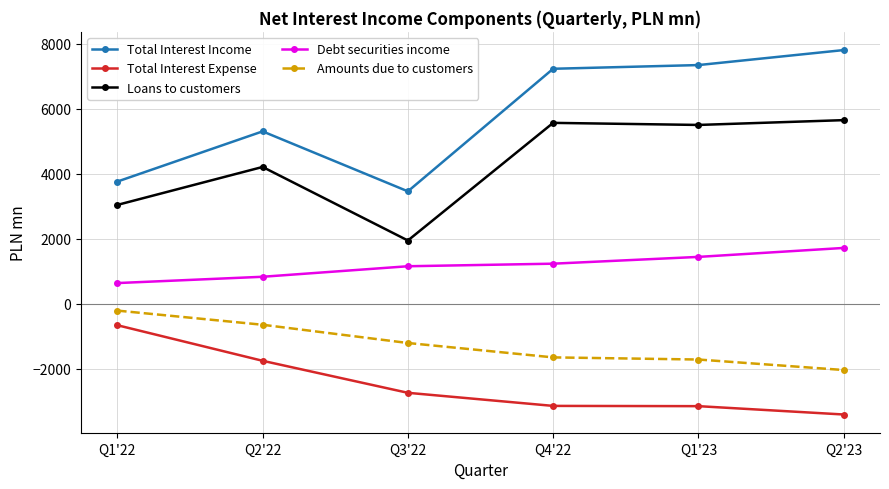

Where is the first local minimum for Loans to customers?

Q3'22